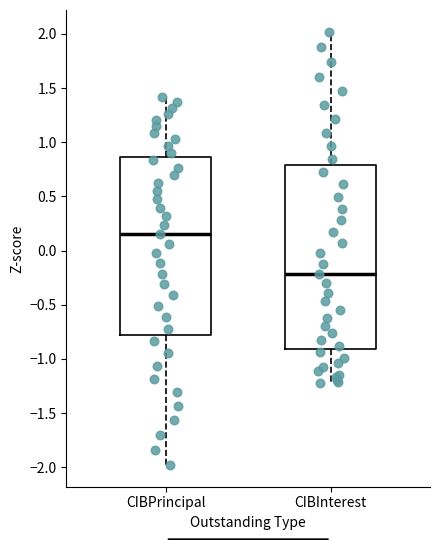

Which box is the tallest, from its lower edge to its upper edge?

CIBInterest